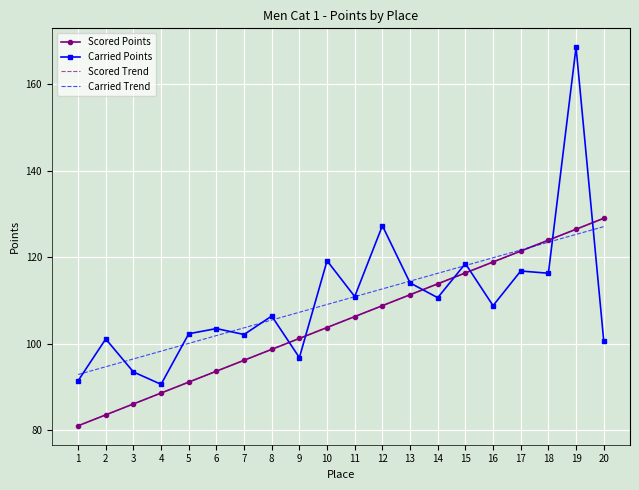

Reading left to right, transcribe all the data shown in this chart.

Scored Points: 81.1	83.6	86.1	88.7	91.2	93.7	96.2	98.8	101.3	103.8	106.3	108.9	111.4	113.9	116.4	119.0	121.5	124.0	126.5	129.0
Carried Points: 91.5	101.2	93.5	90.7	102.4	103.6	102.2	106.5	96.8	119.2	111.0	127.3	114.1	110.7	118.6	108.9	116.9	116.3	168.6	100.8
Scored Trend: 81.1	83.6	86.1	88.7	91.2	93.7	96.2	98.8	101.3	103.8	106.3	108.9	111.4	113.9	116.4	119.0	121.5	124.0	126.5	129.0
Carried Trend: 92.9	94.7	96.5	98.3	100.1	101.9	103.7	105.5	107.3	109.1	110.9	112.7	114.5	116.3	118.1	119.9	121.7	123.5	125.3	127.1